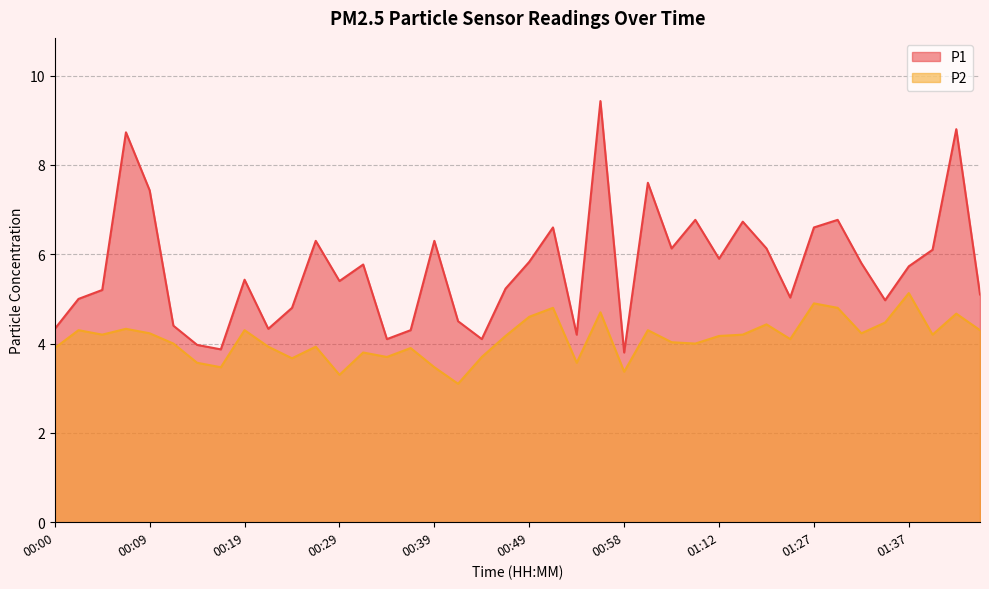

Reading left to right, what are all the values shown in this chart?

P1: 4.3	5.0	5.2	8.7	7.4	4.4	4.0	3.9	5.4	4.3	4.8	6.3	5.4	5.8	4.1	4.3	6.3	4.5	4.1	5.2	5.8	6.6	4.2	9.4	3.8	7.6	6.1	6.8	5.9	6.7	6.1	5.0	6.6	6.8	5.8	5.0	5.7	6.1	8.8	5.1
P2: 3.9	4.3	4.2	4.3	4.2	4.0	3.6	3.5	4.3	3.9	3.7	3.9	3.3	3.8	3.7	3.9	3.5	3.1	3.7	4.2	4.6	4.8	3.6	4.7	3.4	4.3	4.0	4.0	4.2	4.2	4.4	4.1	4.9	4.8	4.2	4.5	5.1	4.2	4.7	4.3